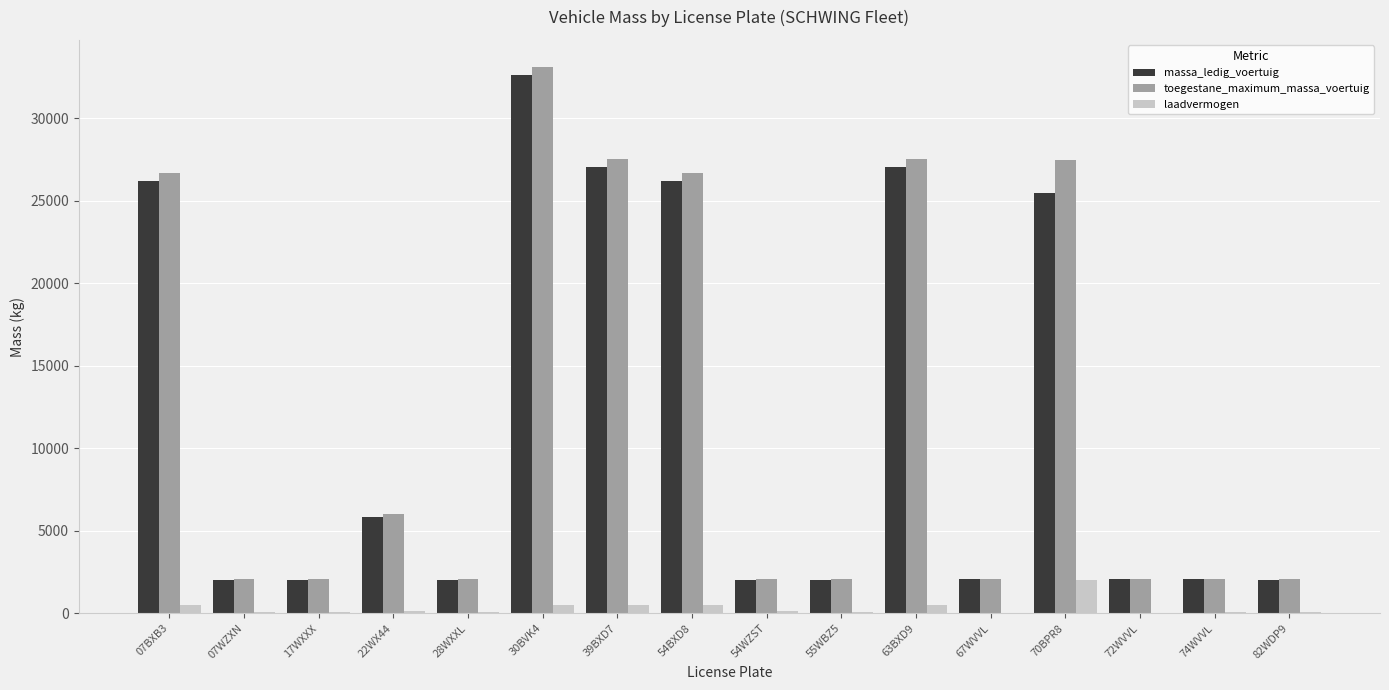

The value of laadvermogen at 28WXXL is 60. True or false?

True